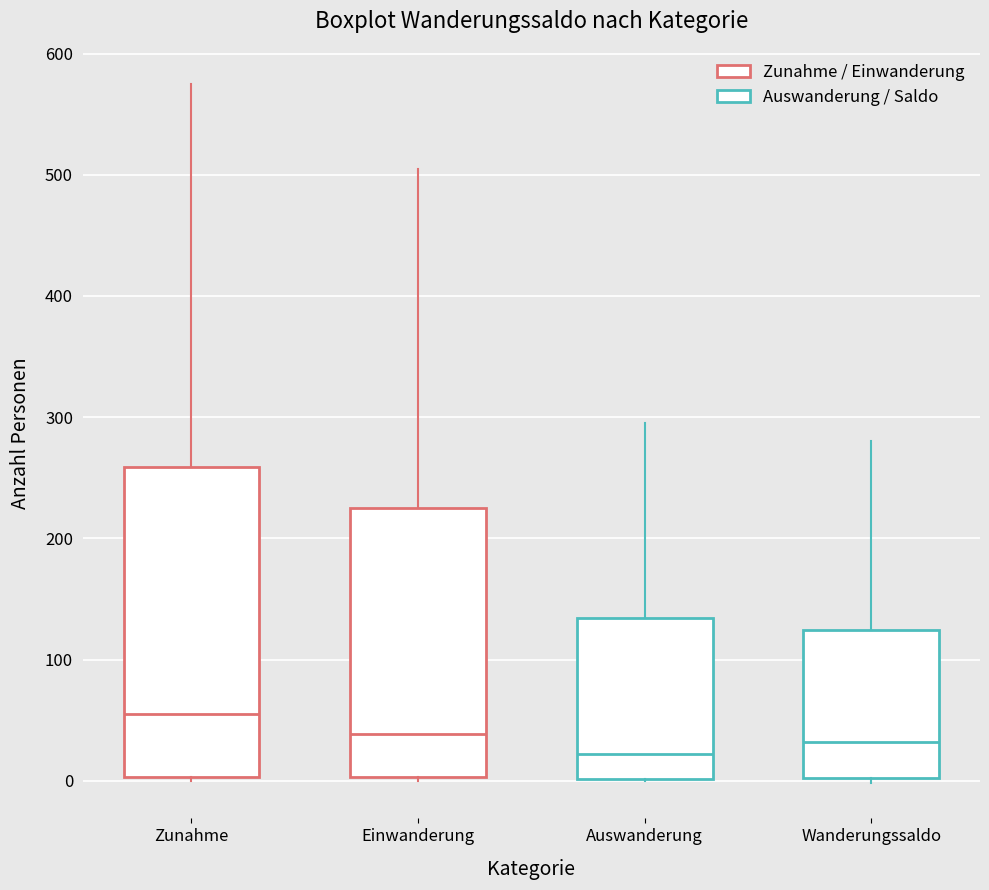

Where is the lower edge of the box for Wanderungssaldo on the y-axis? The values are not printed on the chart, so give them approximately, as read against the axis.

0